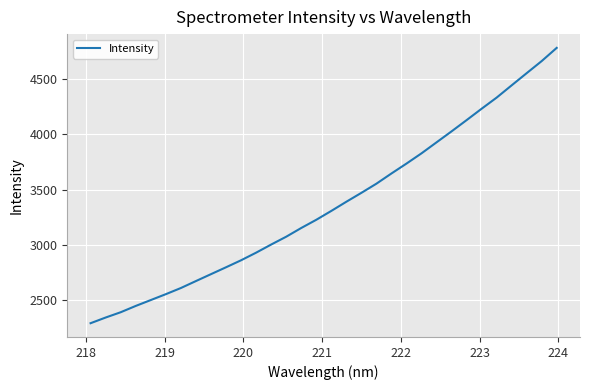

What is the smallest value displayed?

2290.3